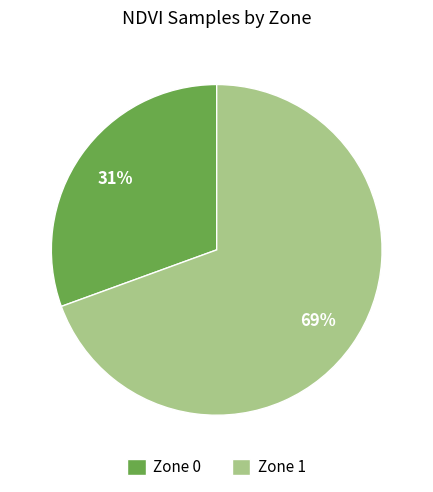

What is the majority slice?

Zone 1